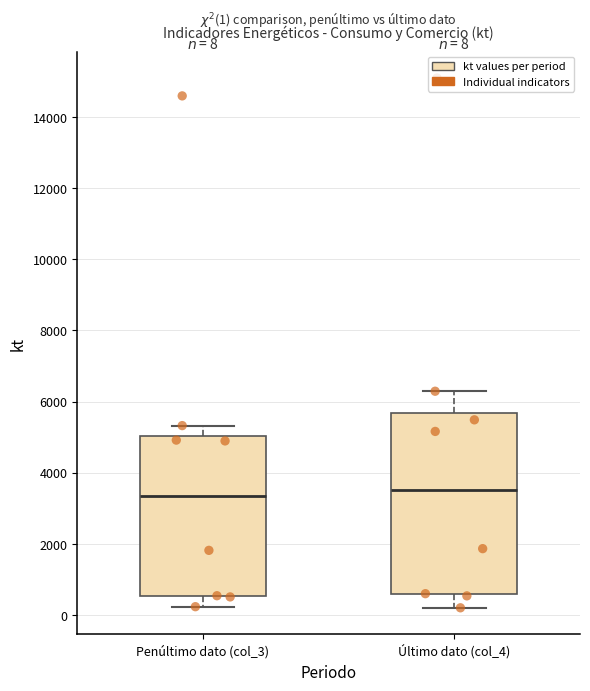

Which box is the tallest, from its lower edge to its upper edge?

Último dato (col_4)